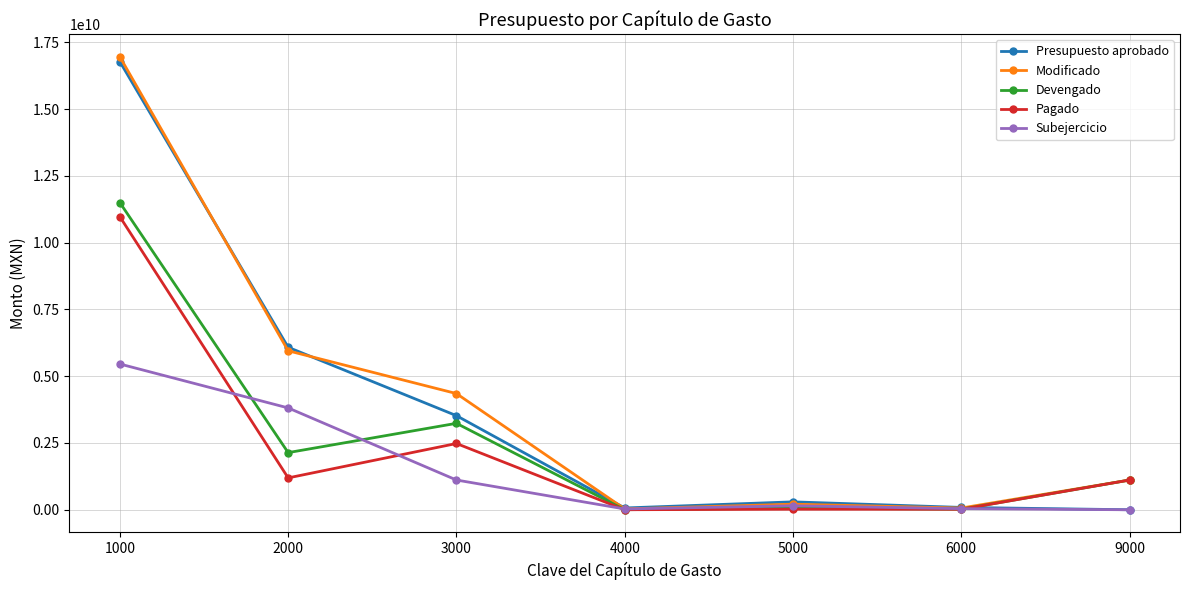

At how many categories does at least one series exceed 11471584356?

1